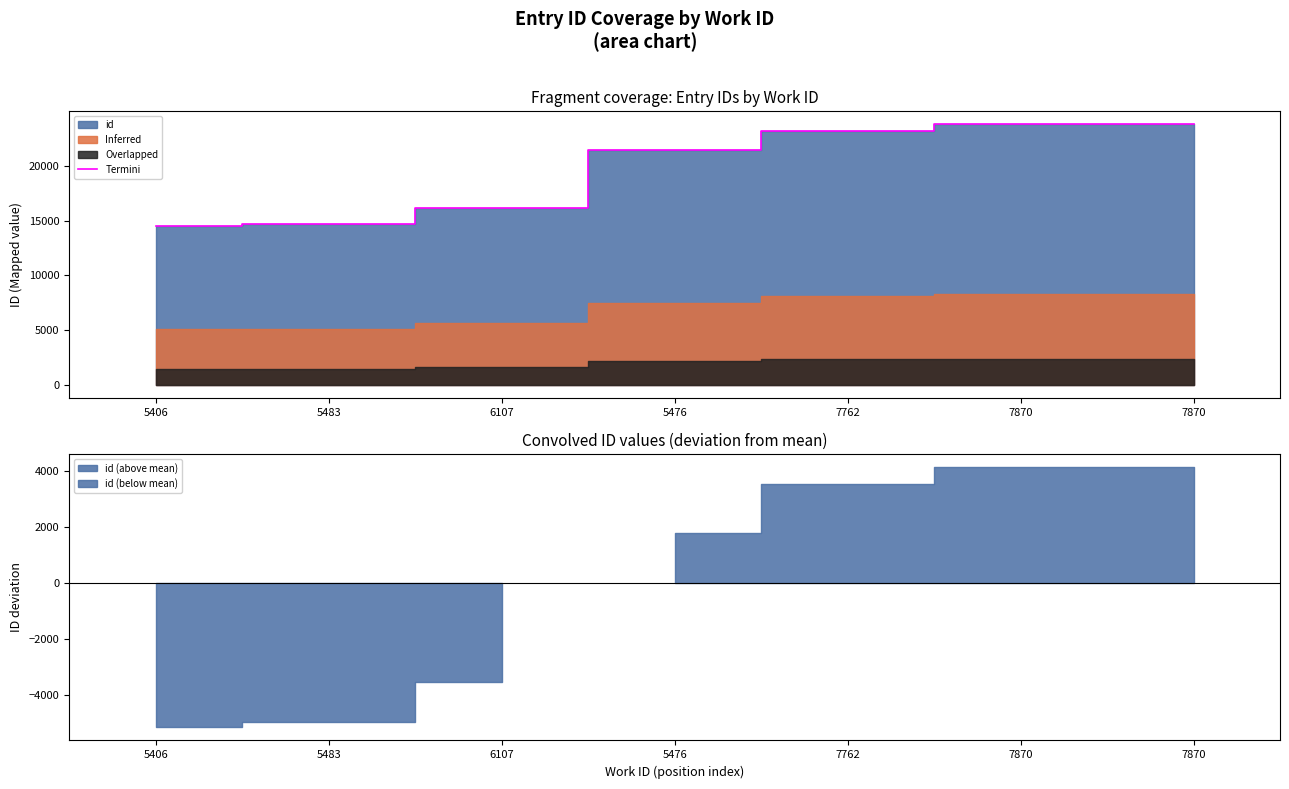

What is the value of the 3rd point from the left?

16139